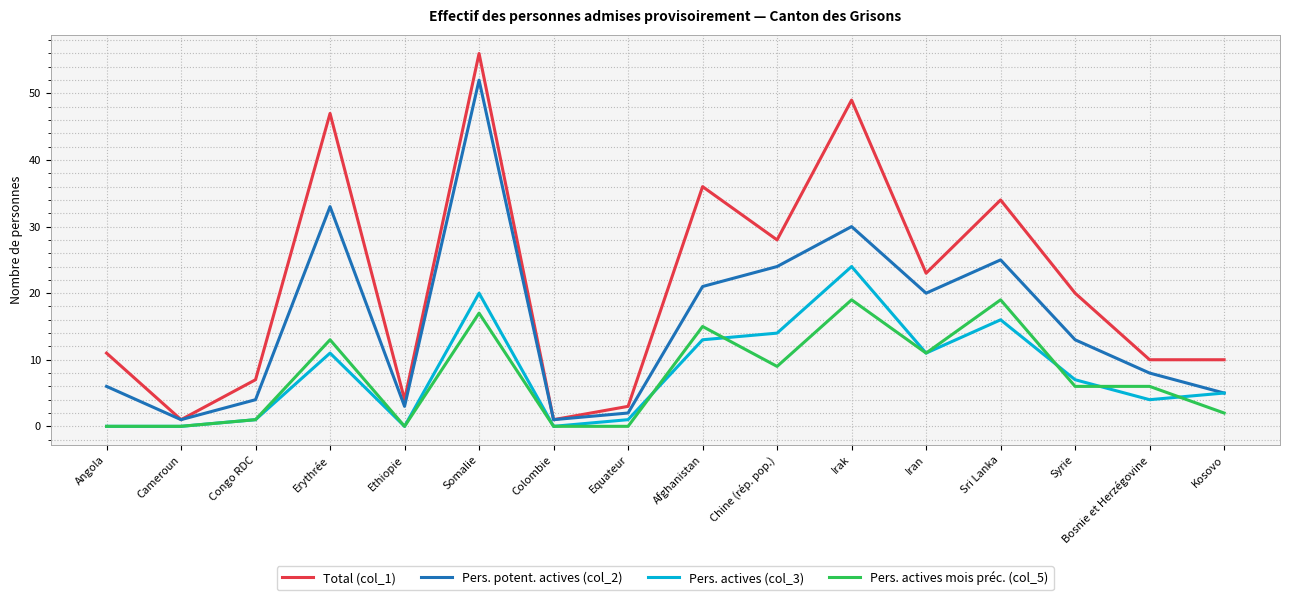

True or false: Pers. actives mois préc. (col_5) and Pers. potent. actives (col_2) cross at least once.

False